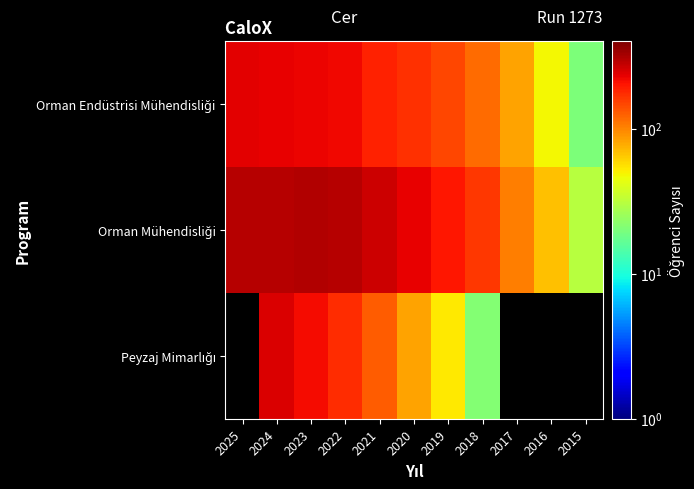

Which series has the largest total across all categories?

Orman Mühendisliği